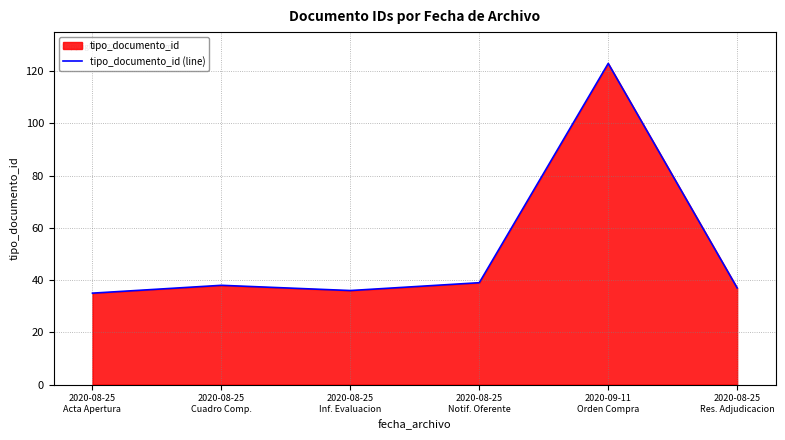

Between 2020-08-25
Acta Apertura and 2020-08-25
Res. Adjudicacion, which is larger?

2020-08-25
Res. Adjudicacion